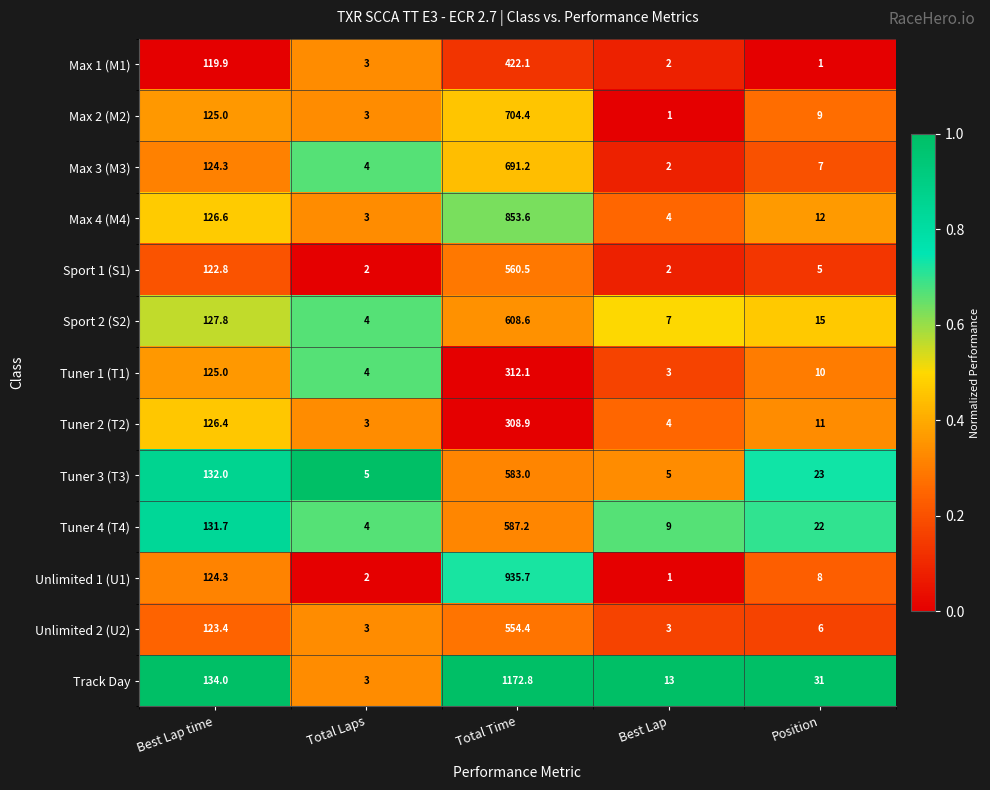

Between Total Laps and Position, which series saw the biggest shift?

Track Day